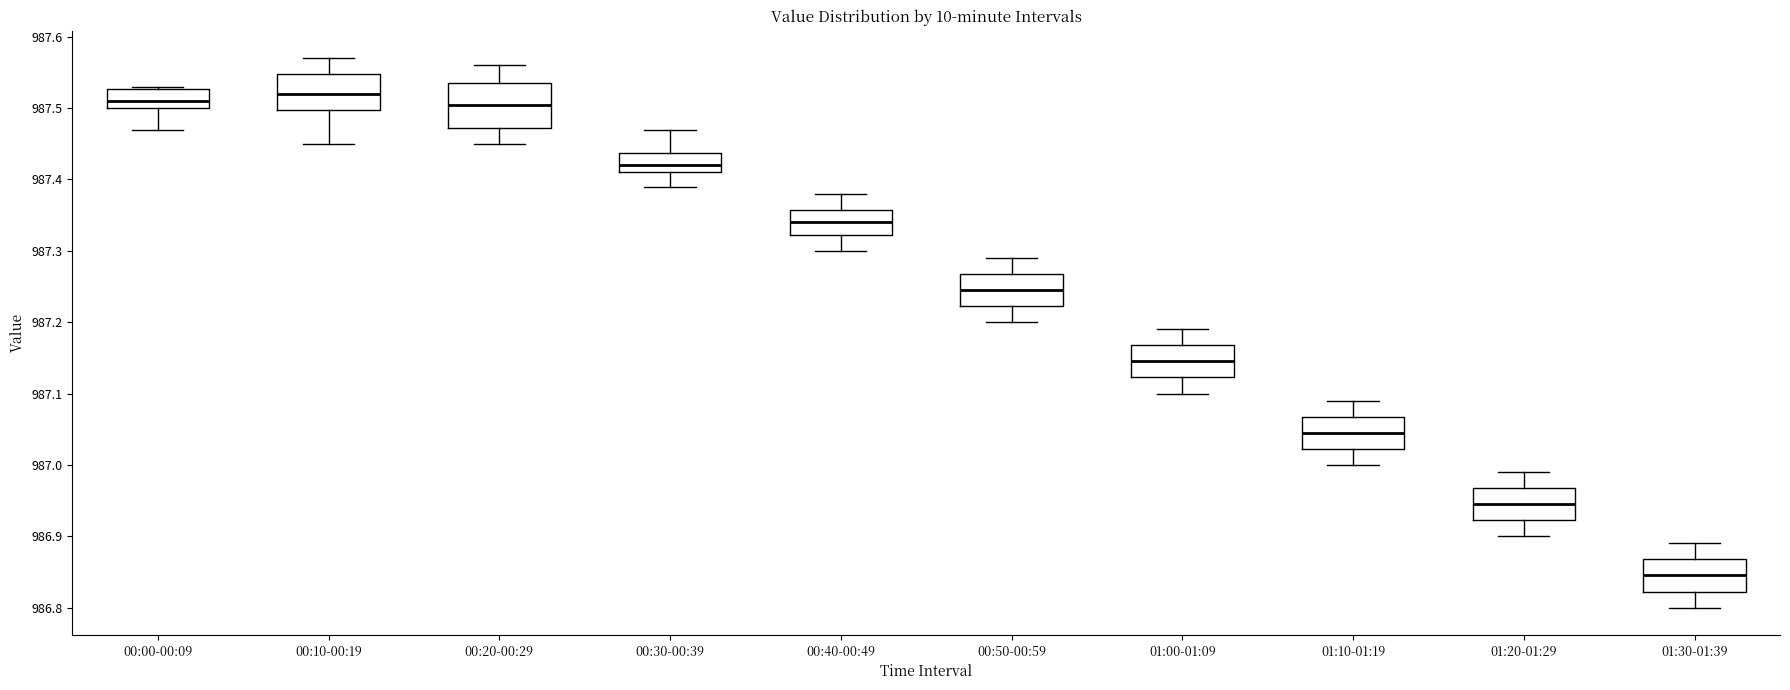

Comparing the boxes themselves (not the whiskers), which one is the tallest?

00:20-00:29